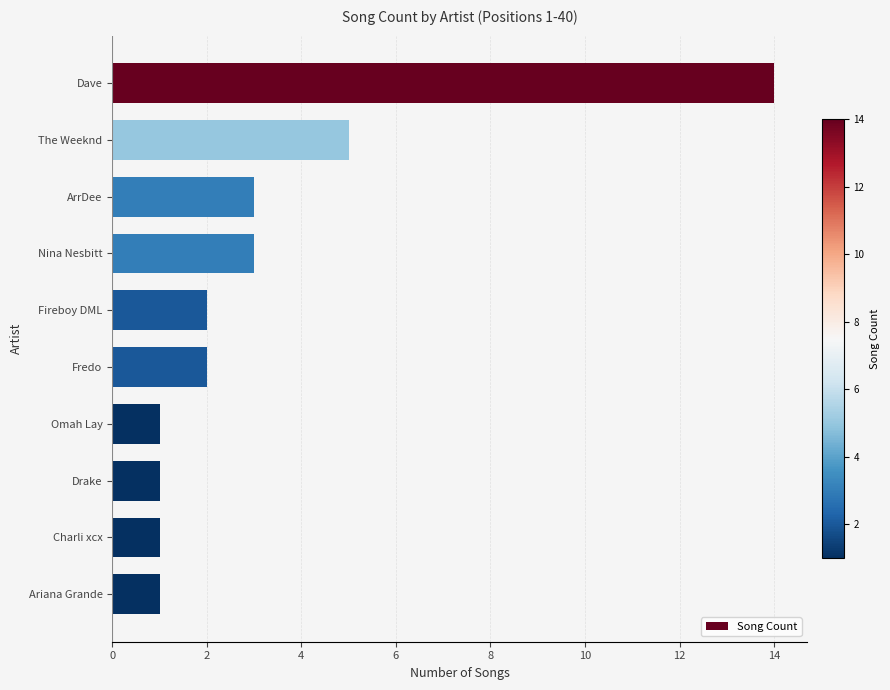

Reading top to bottom, what are all the values shown in this chart?

14	5	3	3	2	2	1	1	1	1